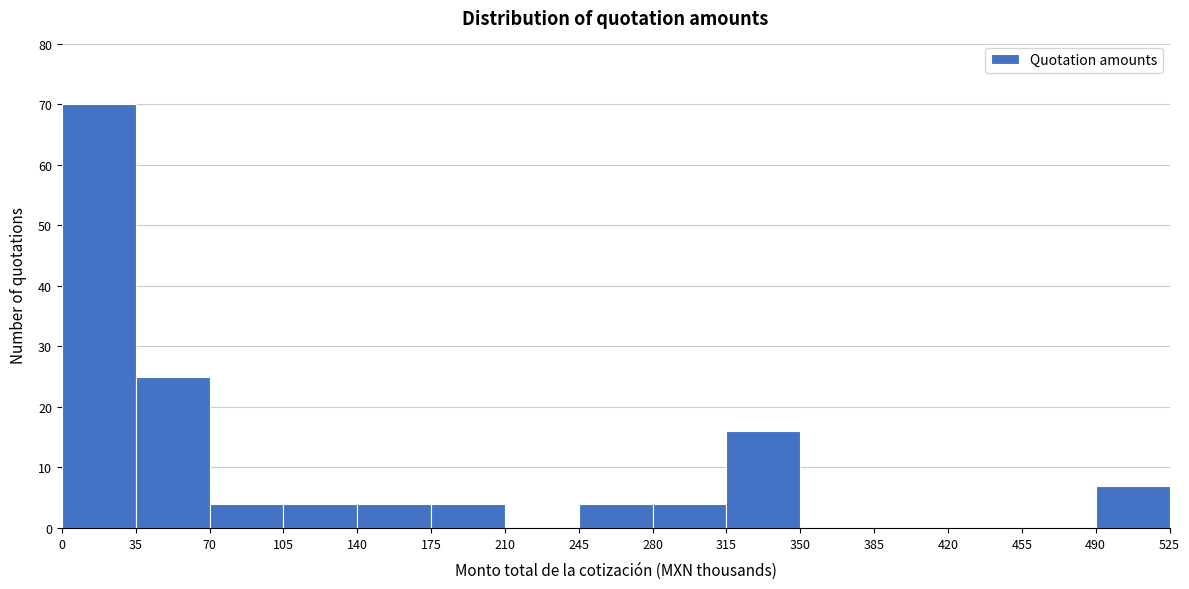

Reading left to right, transcribe this chart: for each bar, give the range it covers on the x-axis and its height. The values are not printed on the chart, so give them approximately, as read against the axis.

0 to 35: 70
35 to 70: 25
70 to 105: 4
105 to 140: 4
140 to 175: 4
175 to 210: 4
210 to 245: 0
245 to 280: 4
280 to 315: 4
315 to 350: 16
350 to 385: 0
385 to 420: 0
420 to 455: 0
455 to 490: 0
490 to 525: 7